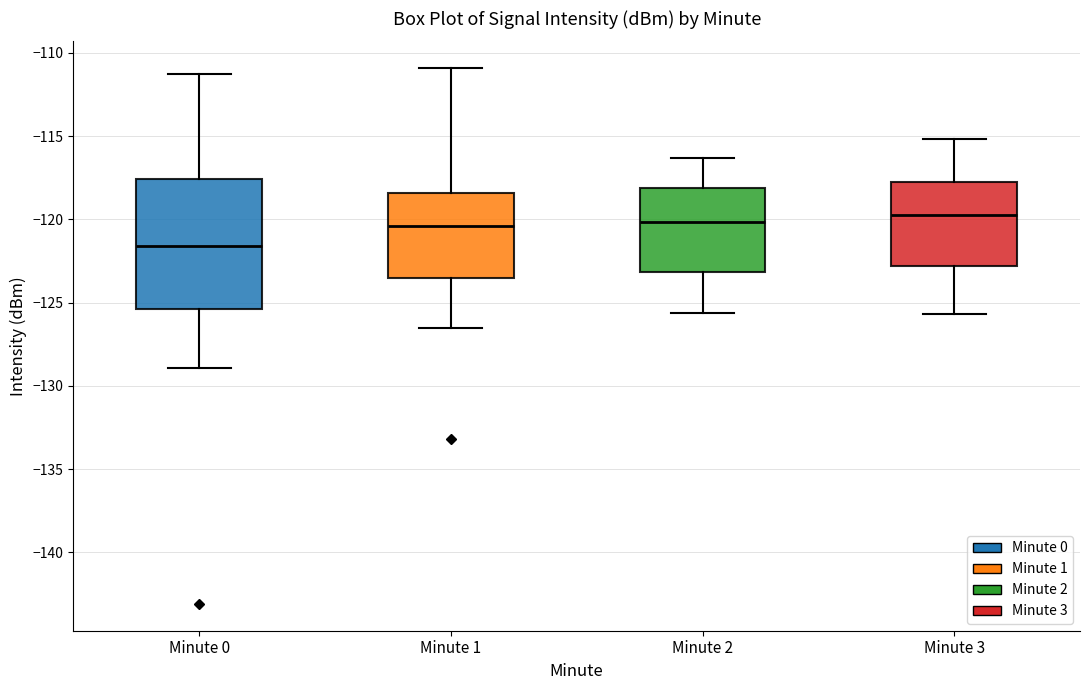

Reading left to right, transcribe this box plot: for each box, give where its median line is, the range the box spans, and where its two whiskers end, as read against the y-axis. The values are not printed on the chart, so give them approximately, as read against the axis.

Minute 0: median -121.5, box -125.5 to -117.5, whiskers -129.0 to -111.5
Minute 1: median -120.5, box -123.5 to -118.5, whiskers -126.5 to -111.0
Minute 2: median -120.0, box -123.0 to -118.0, whiskers -125.5 to -116.5
Minute 3: median -119.5, box -123.0 to -117.5, whiskers -125.5 to -115.0